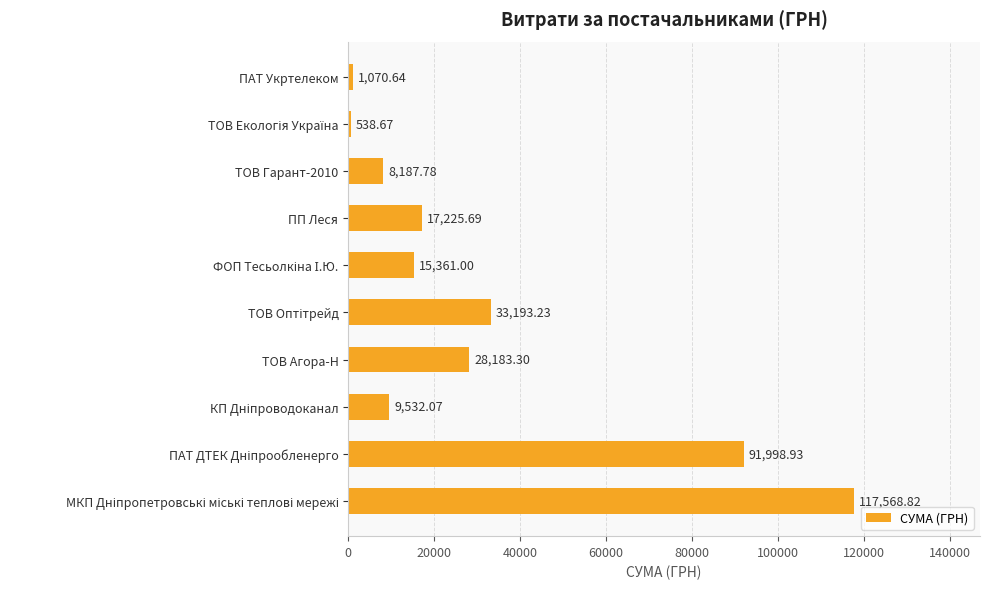

What is the difference between the second highest and minimum values?

91460.3